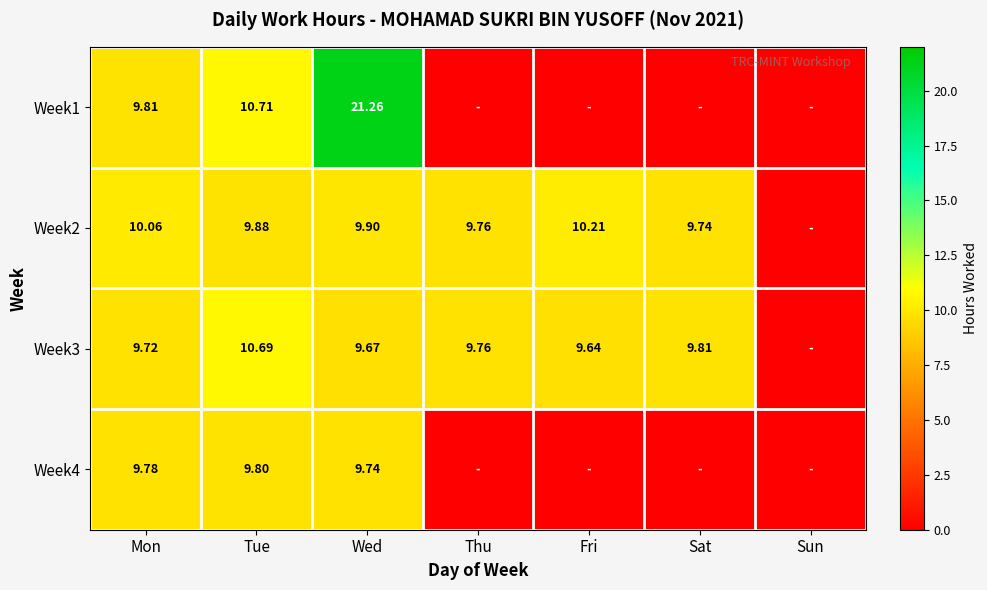

What is the sum of the Week3 values at Wed and Sun?

9.7